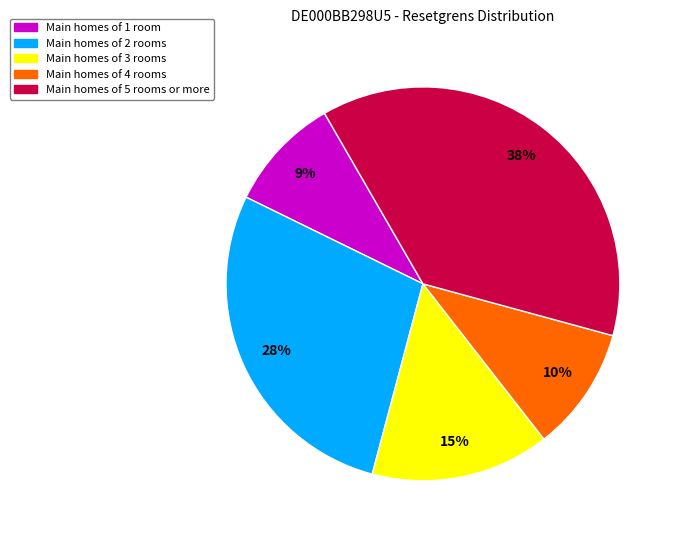

Is it true that Main homes of 5 rooms or more is 44% of the pie?

False